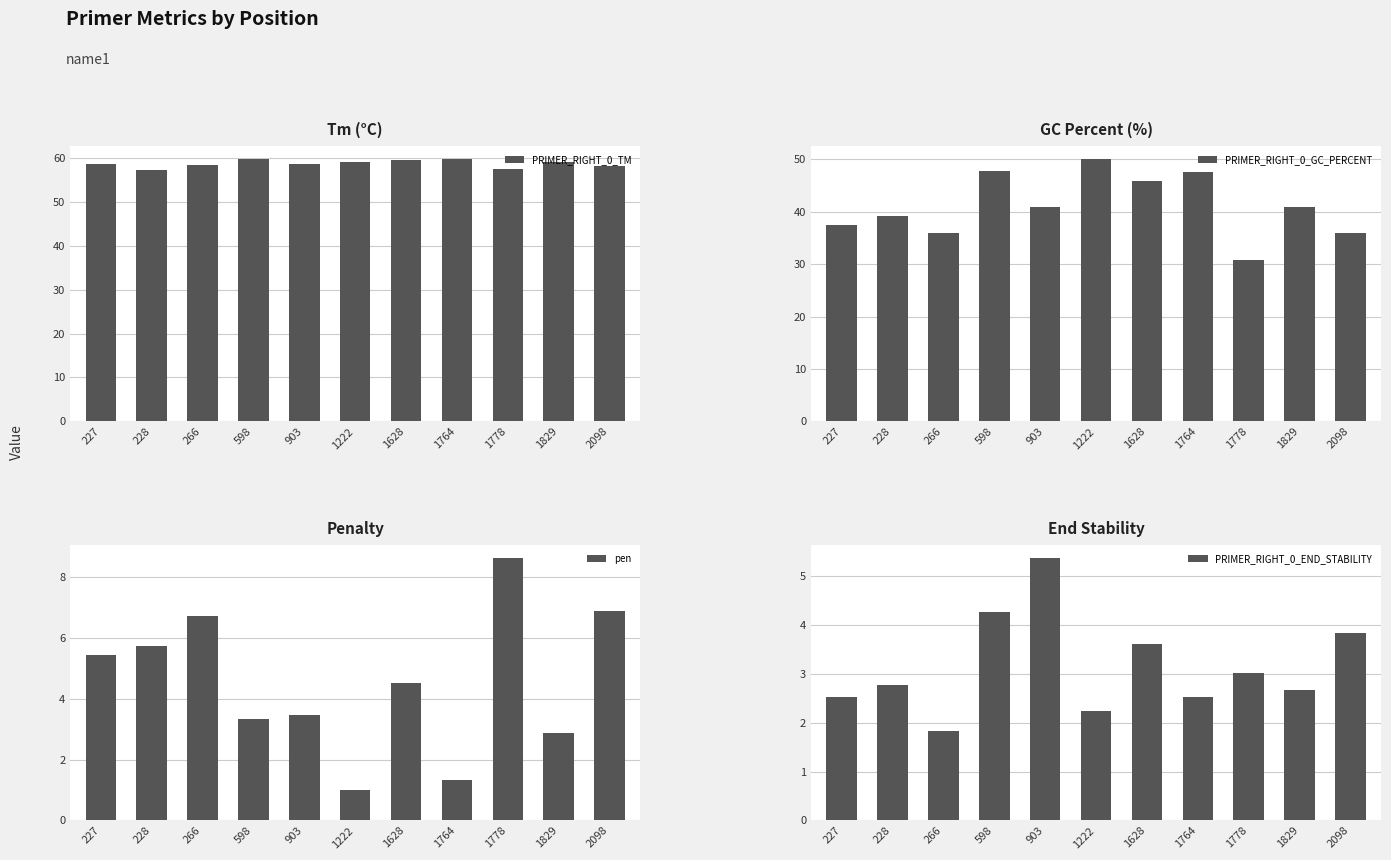

At how many categories does at least one series exceed 13?

11